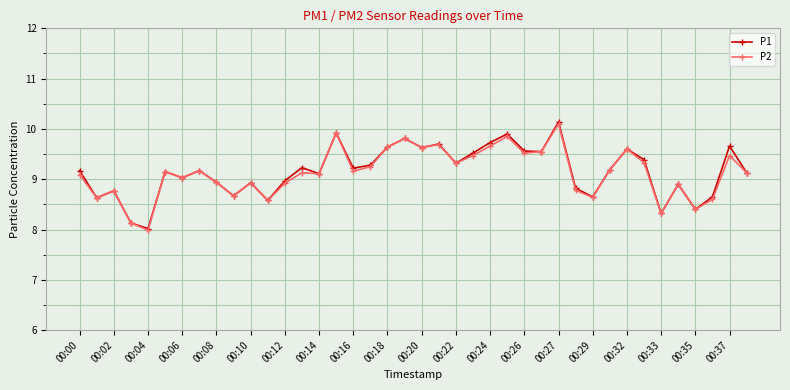

Which series has the widest spread of values?

P1